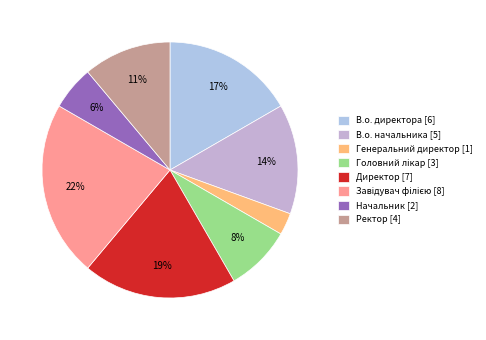

To the nearest percent, what is the average slice percentage?

12%